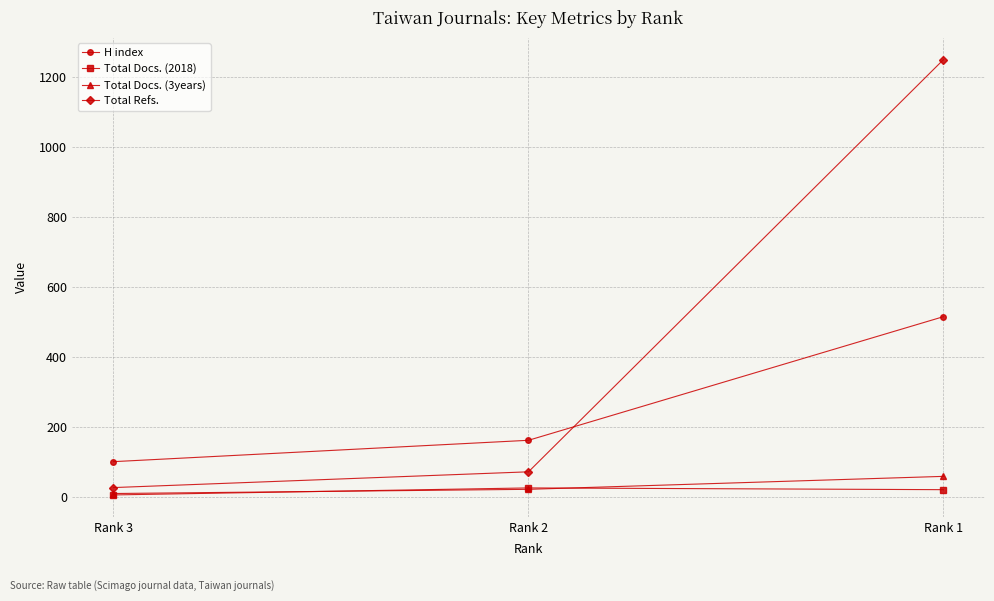

Which category has the highest value in the H index series?

Rank 1